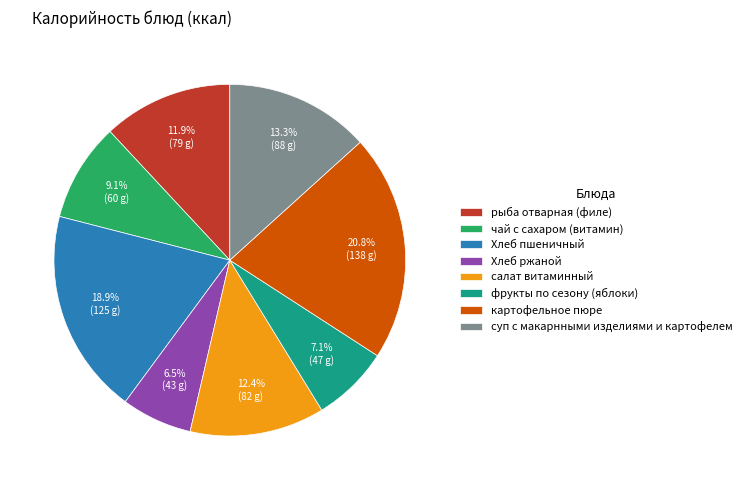

What is the total percentage of рыба отварная (филе) and чай с сахаром (витамин)?

21.0%